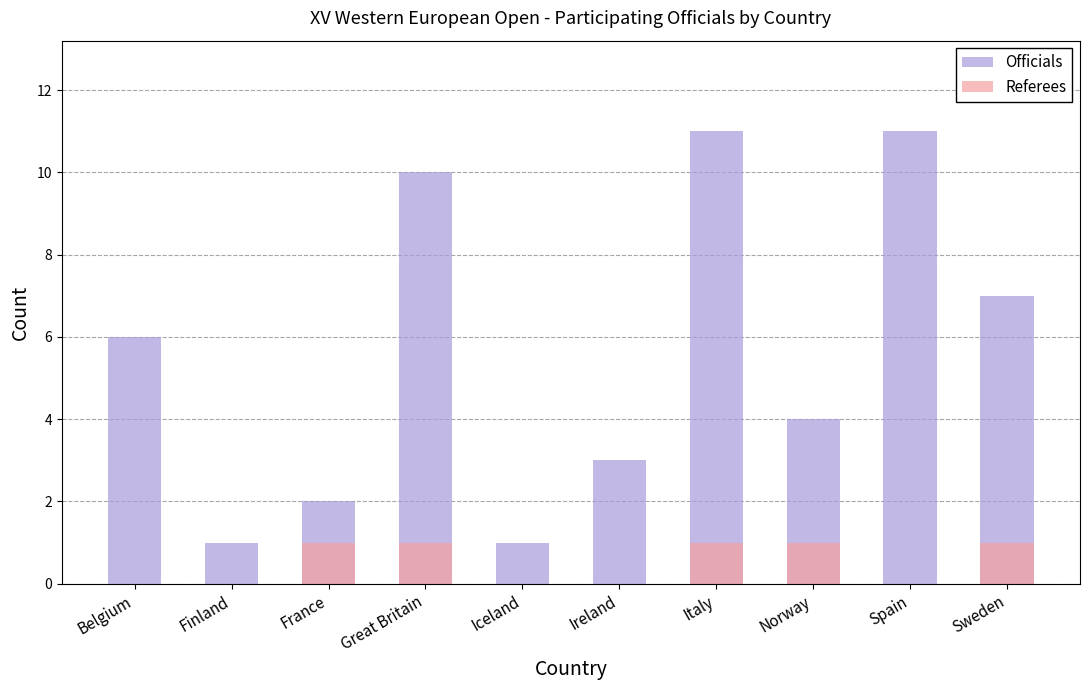

What position from the left is Great Britain?

4